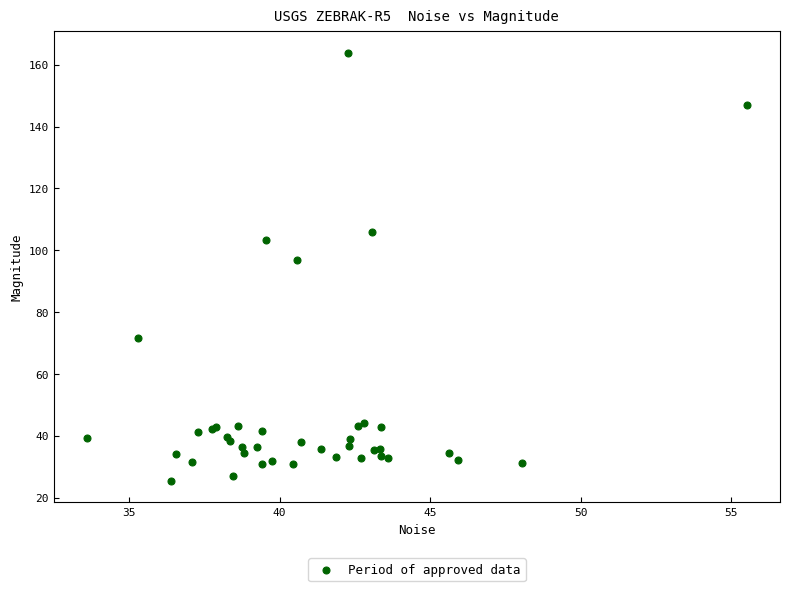

What Y value in the scatter plot is closest to 94?

96.8